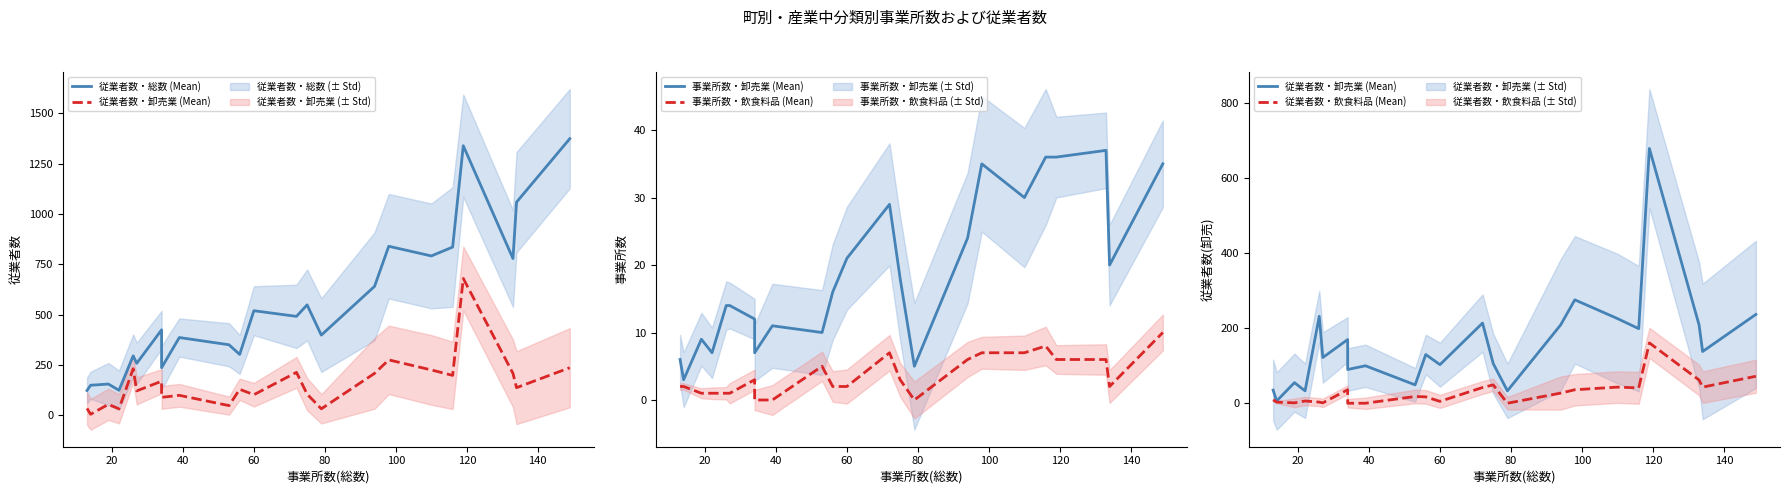

Rank the series by their maximum value, from highest to lowest.

従業者数・総数 (Mean), 従業者数・卸売業 (Mean), 従業者数・飲食料品 (Mean), 事業所数・卸売業 (Mean), 事業所数・飲食料品 (Mean)